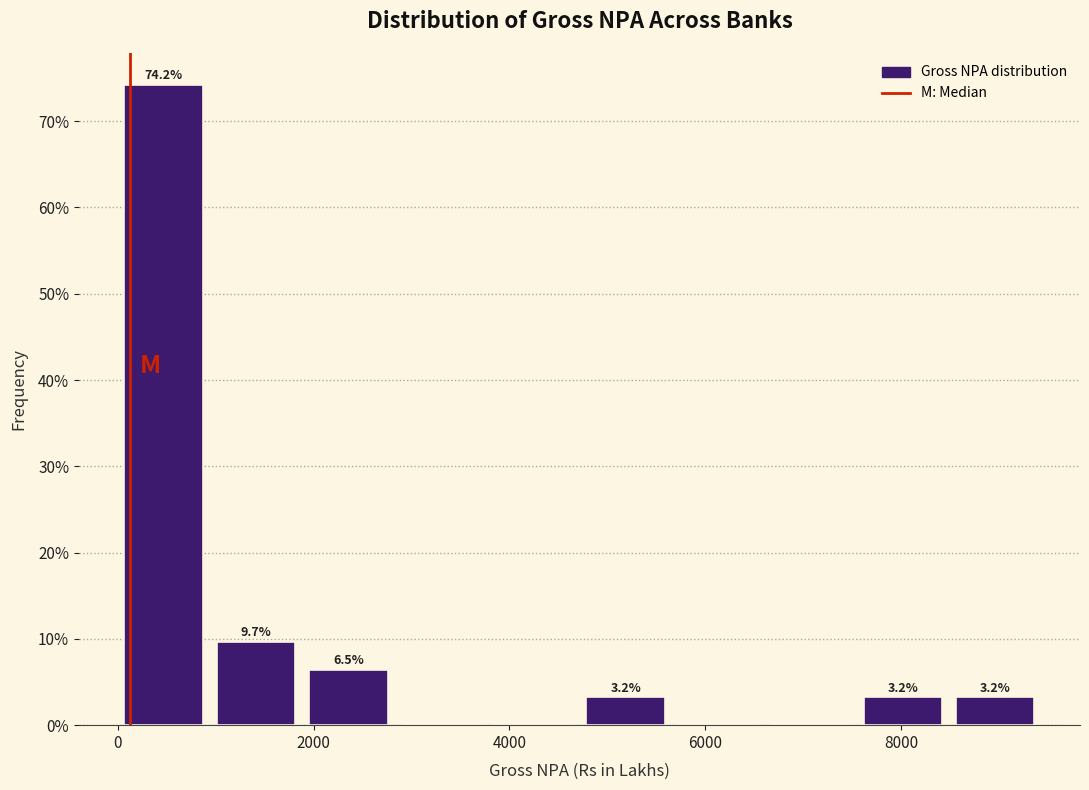

Over which range of the x-axis is the bar tallest?

0 to 1000